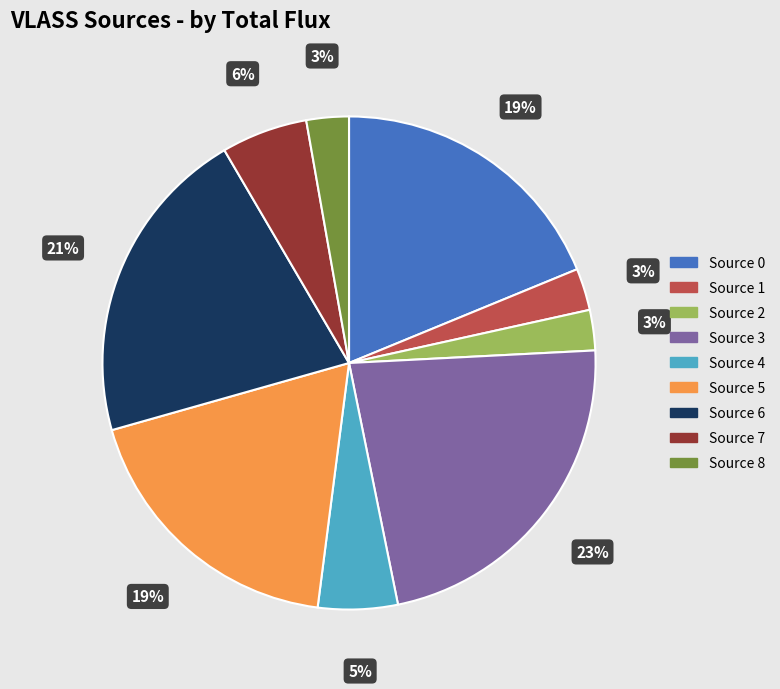

The Source 7 slice represents 1% of the pie. True or false?

False